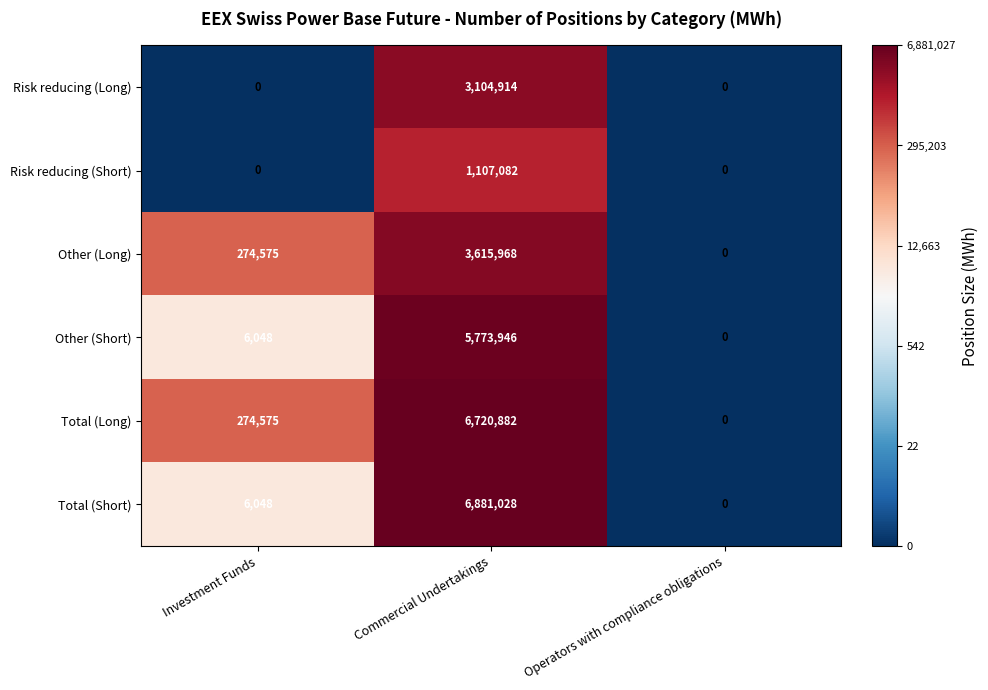

Which series has the largest range (max minus min)?

Total (Short)